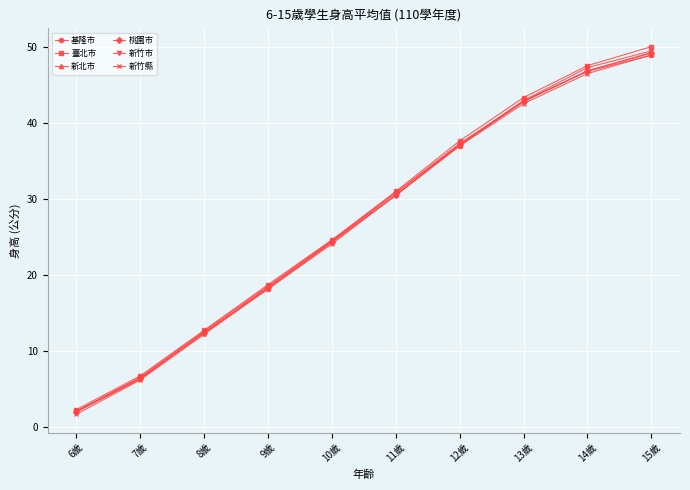

Does the chart display data point markers on the line(s)?

Yes